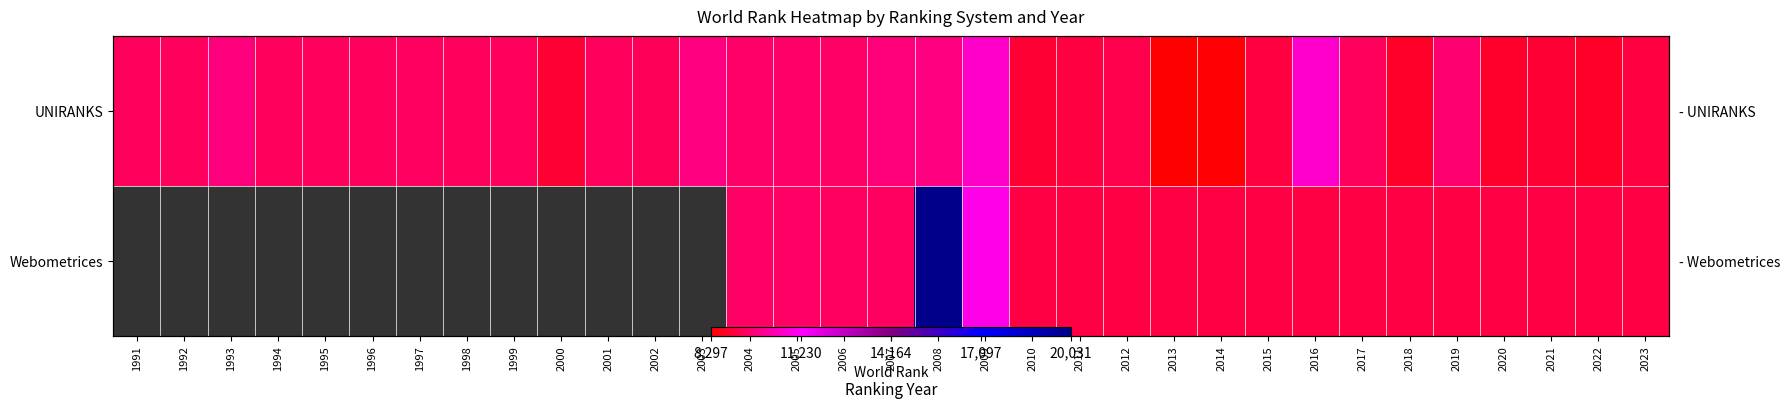

The UNIRANKS series shows 4015.4 at 2009. True or false?

False